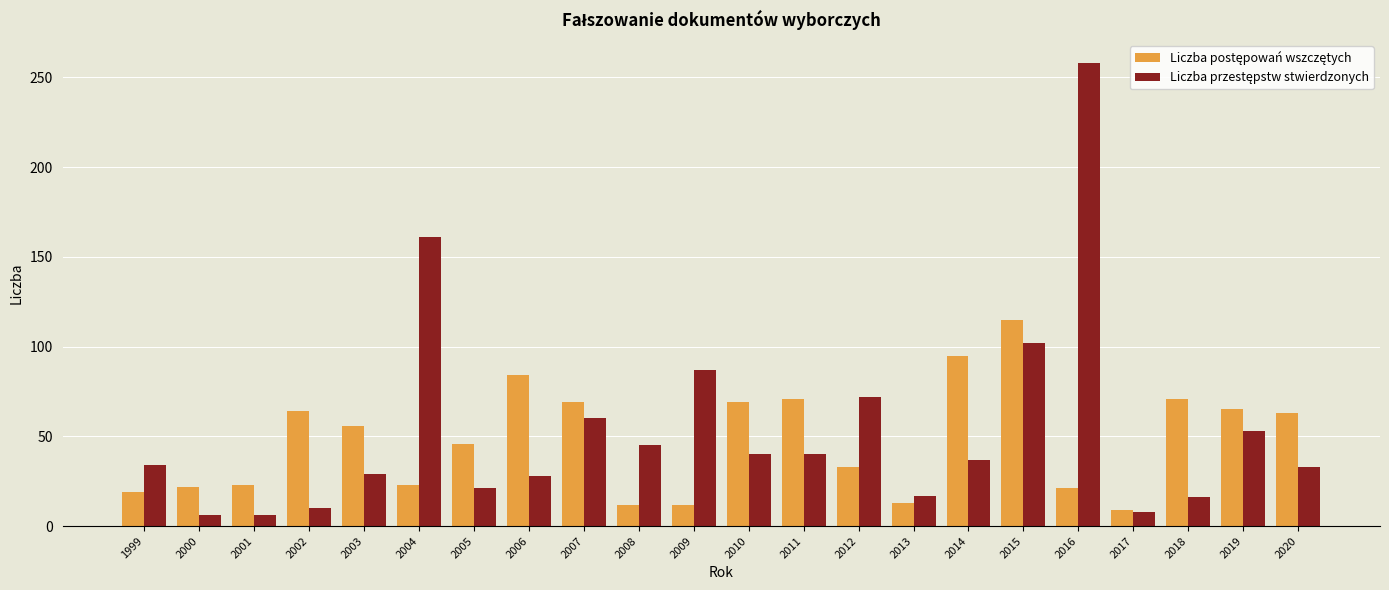

What is the greatest value displayed?

258